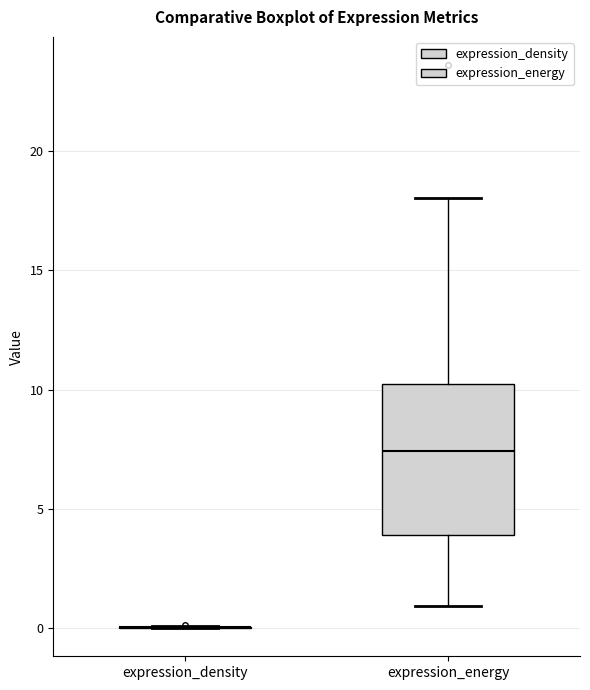

Comparing the boxes themselves (not the whiskers), which one is the tallest?

expression_energy